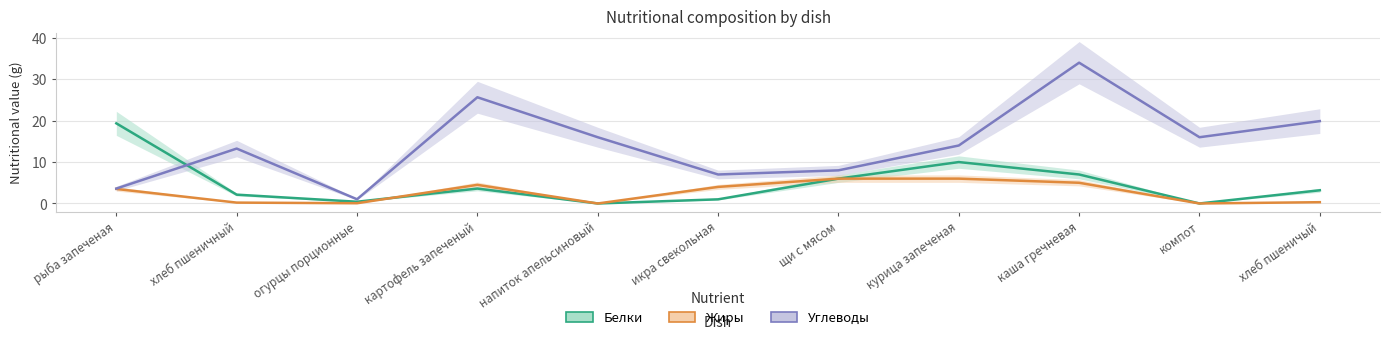

At which label does Жиры reach its minimum?

напиток апельсиновый